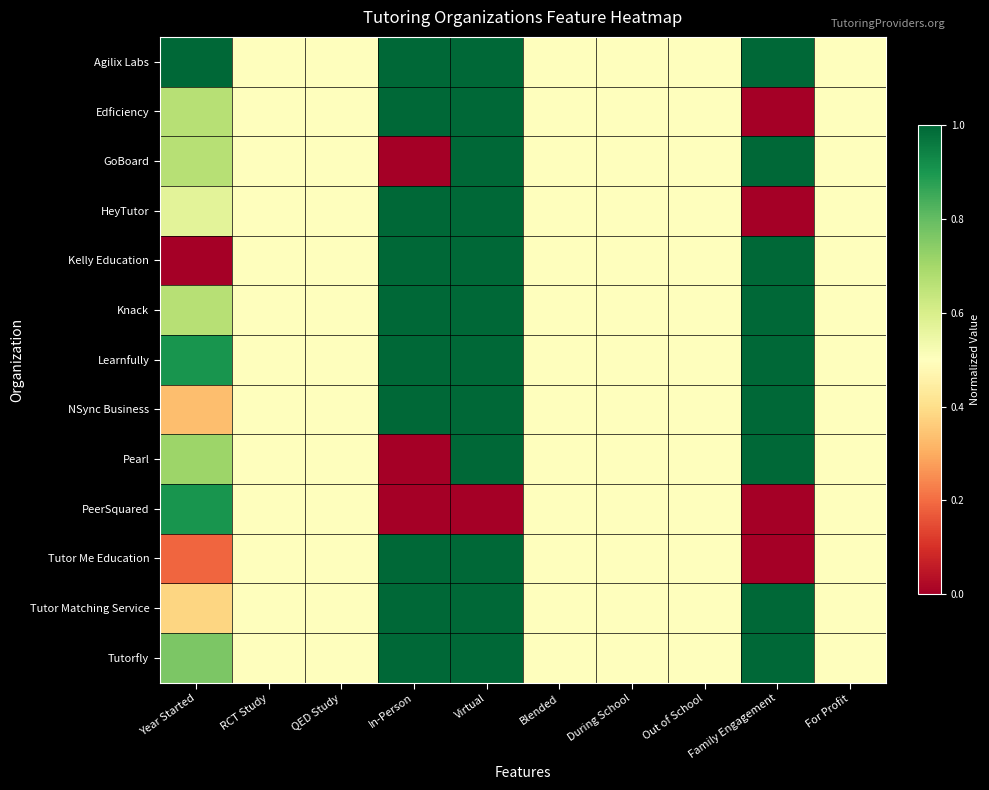

Which has a higher value, Year Started or QED Study?

Year Started